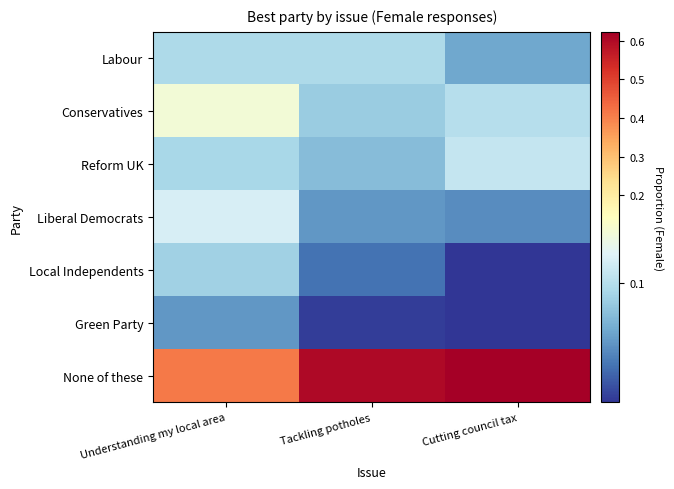

What is the total value across all series at Understanding my local area?

1.0